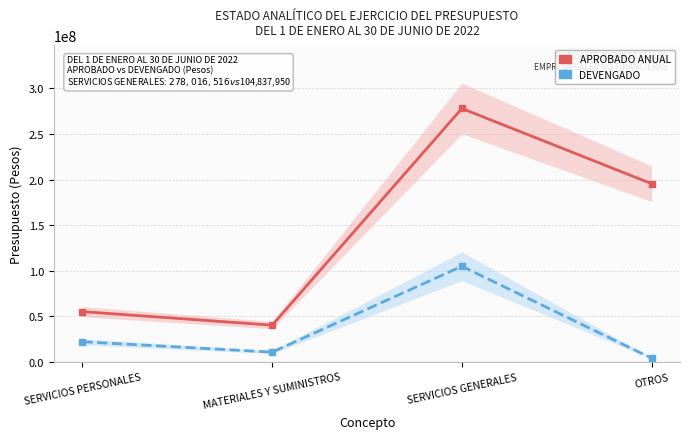

What is the sum of the DEVENGADO values at OTROS and MATERIALES Y SUMINISTROS?

14621670